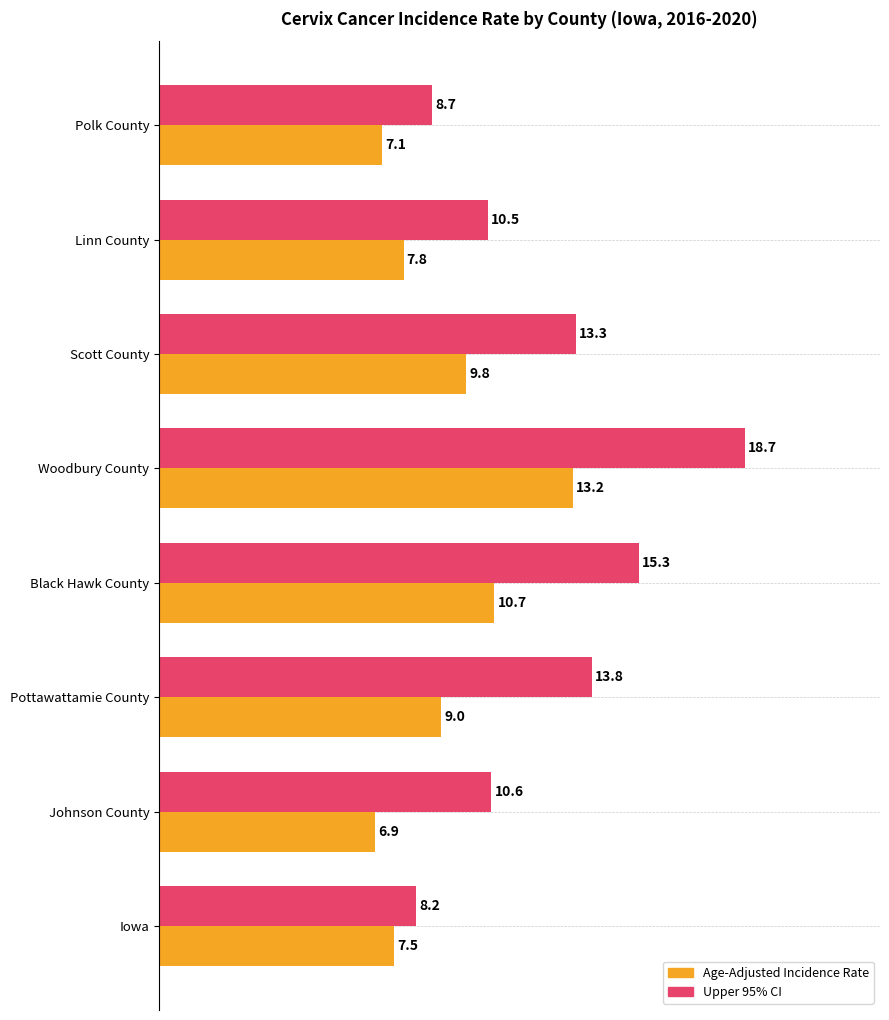

What are all the series names shown in the legend?

Age-Adjusted Incidence Rate, Upper 95% CI